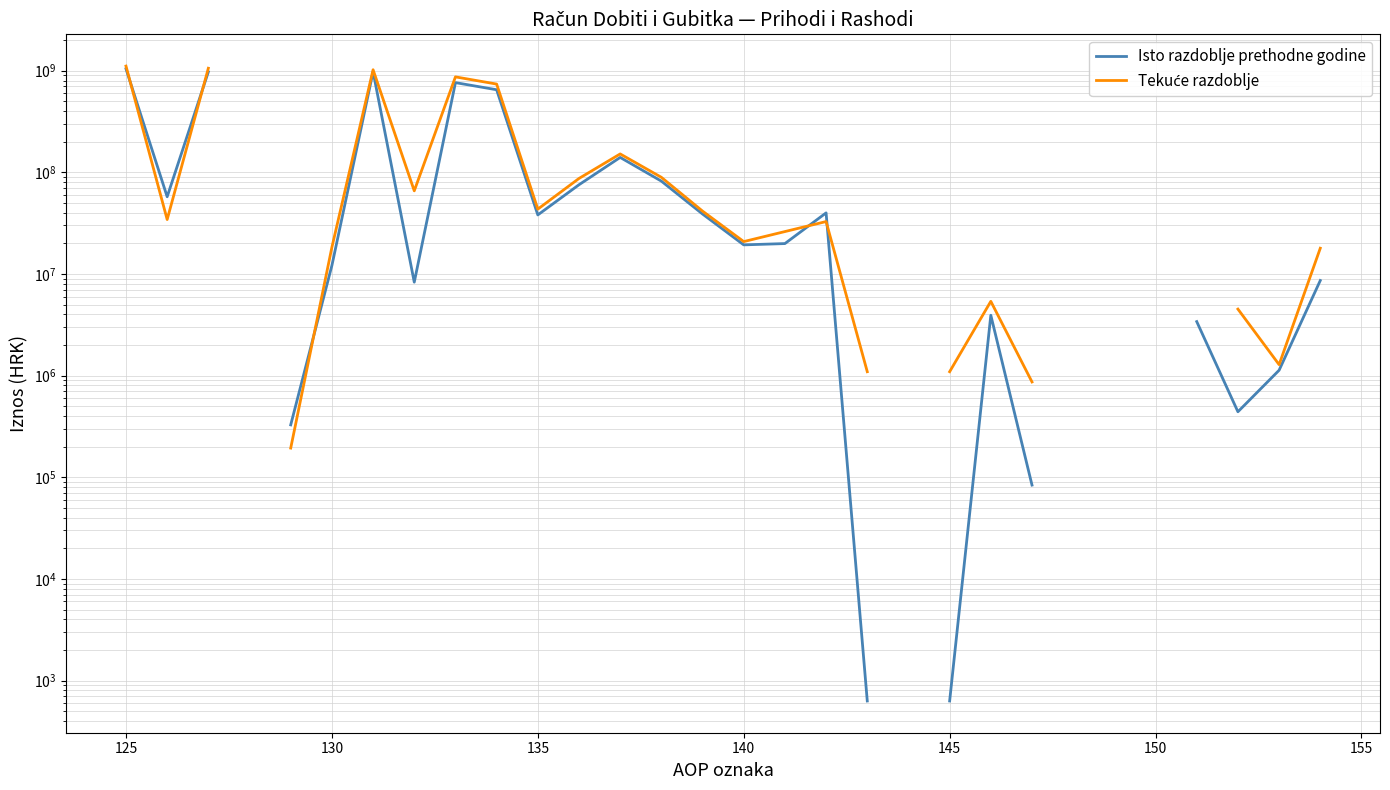

How many positive values does the Isto razdoblje prethodne godine series have?

25